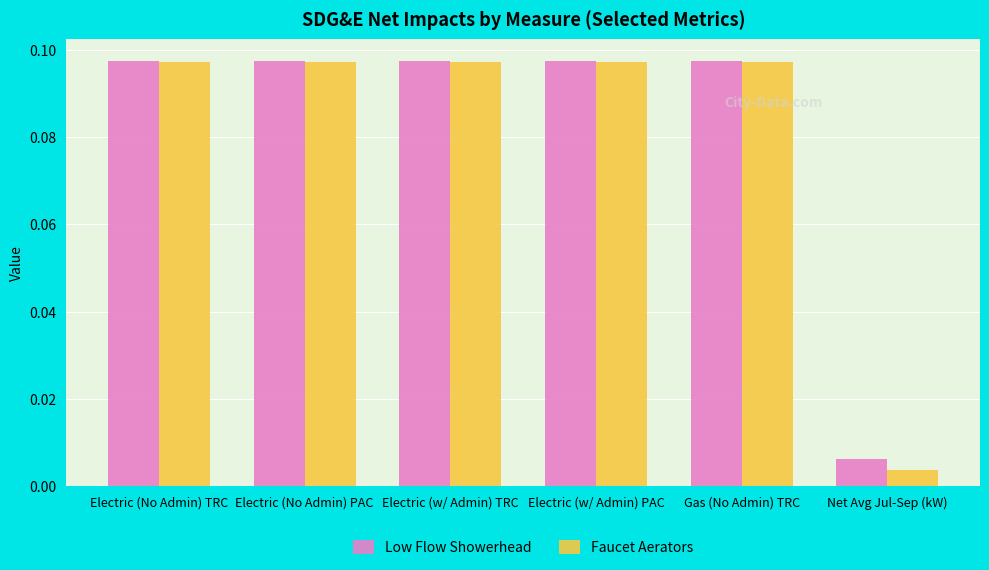

At how many categories does at least one series exceed 0?

6